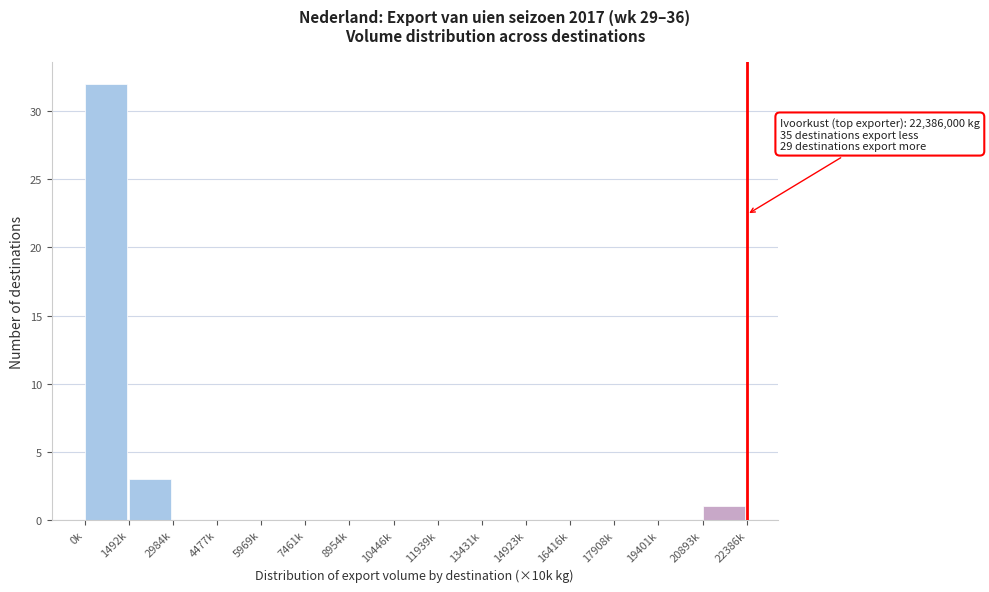

Reading left to right, extract all data points from this chart.

0k=32	1492k=3	2984k=0	4477k=0	5969k=0	7461k=0	8954k=0	10446k=0	11939k=0	13431k=0	14923k=0	16416k=0	17908k=0	19401k=0	20893k=1